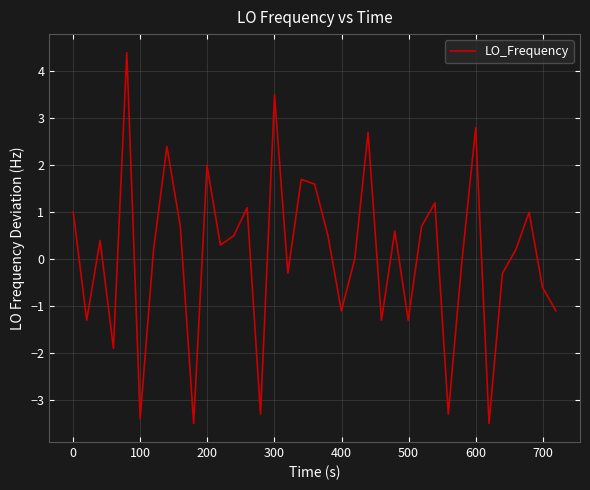

What is the greatest value displayed?

4.4